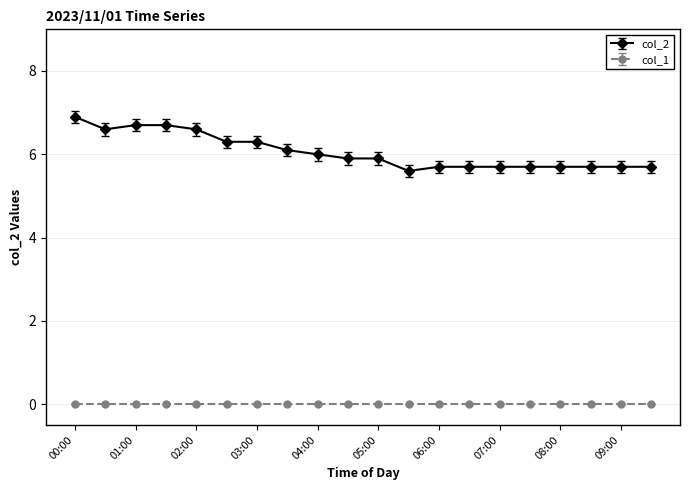

What is the highest value of the col_2 series?

6.9